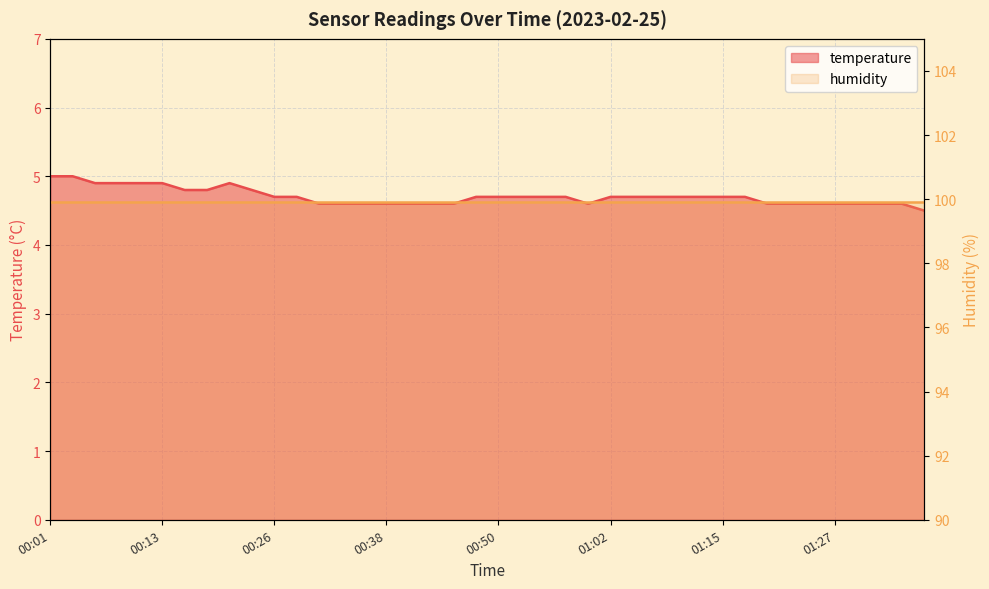

Where is the data nearest to the value 4?

01:36